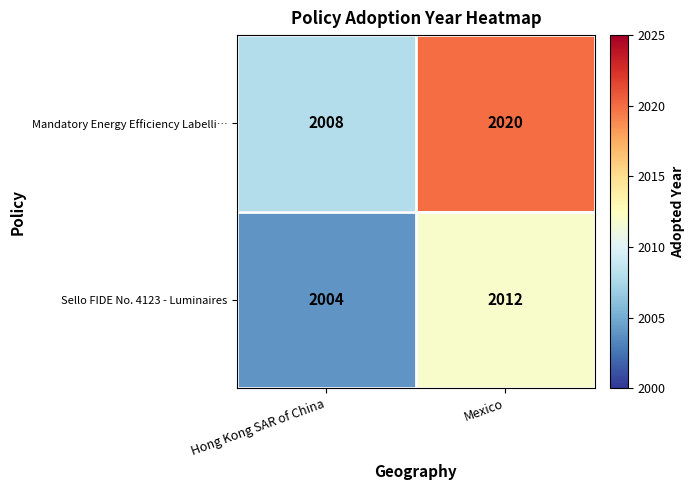

At which label is Mandatory Energy Efficiency Labelli… closest to 2014?

Hong Kong SAR of China